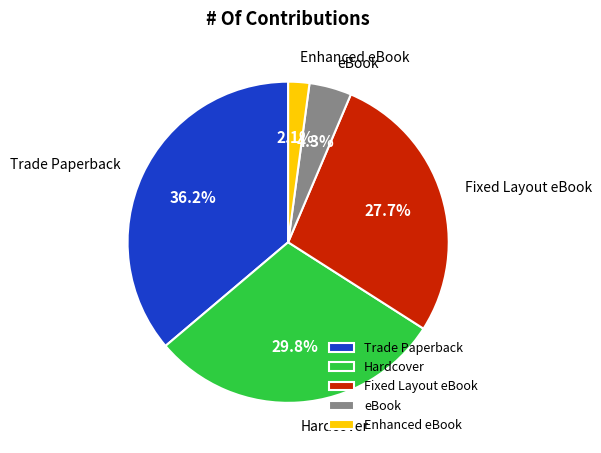

To the nearest percent, what percentage of the pie is Fixed Layout eBook?

28%